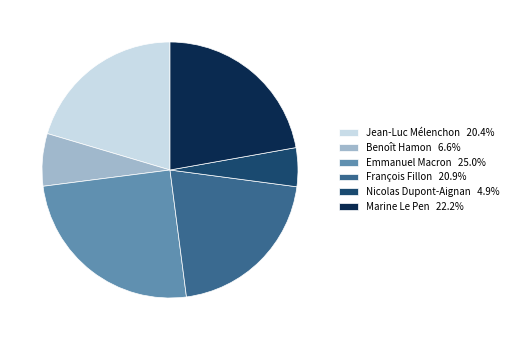

Is Jean-Luc Mélenchon the majority of the pie?

No